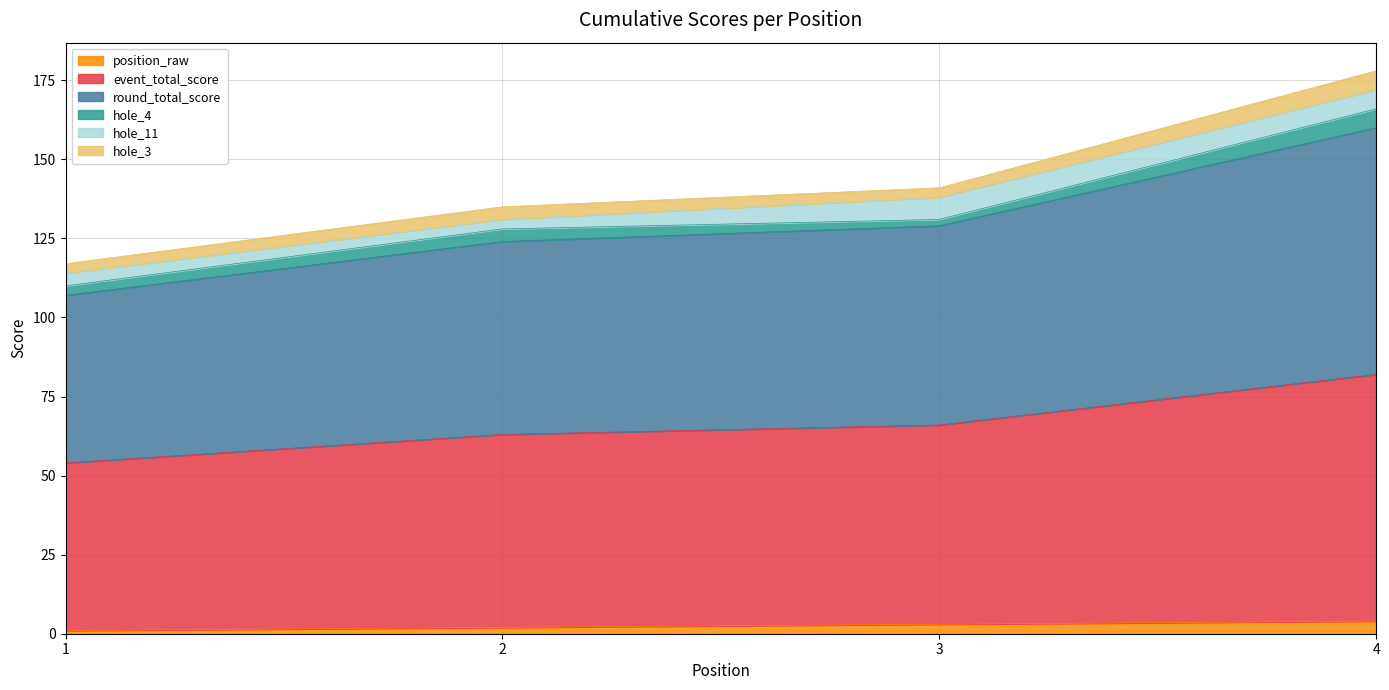

Does the chart display data point markers on the line(s)?

No